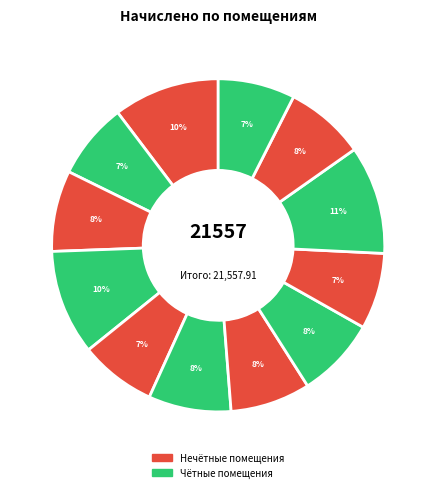

How many segments does this pie chart have?

12